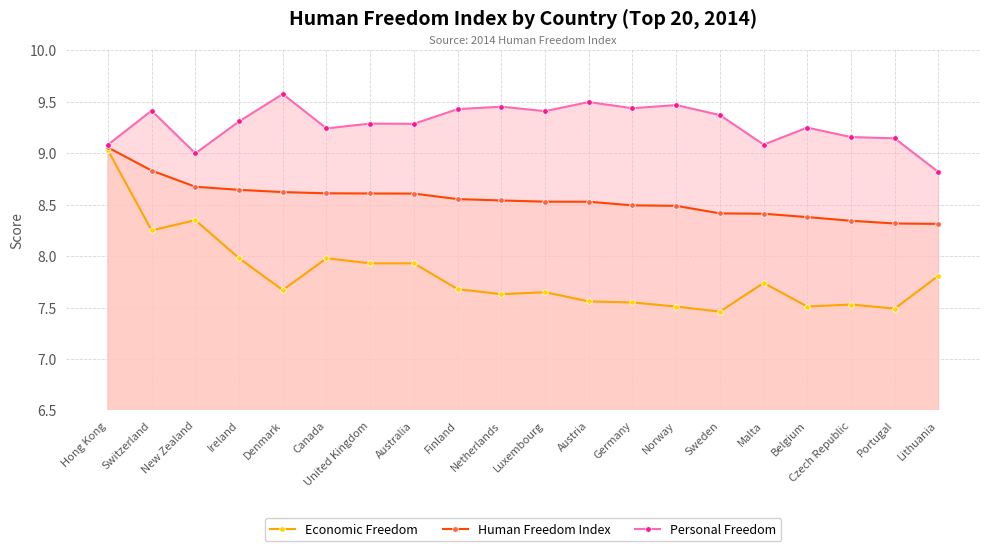

What is the minimum value shown in the chart?

7.5